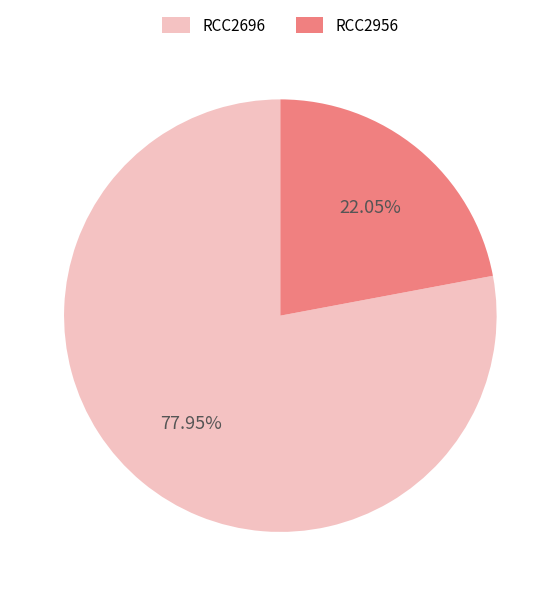

What percentage do RCC2696 and RCC2956 together represent?

100.0%